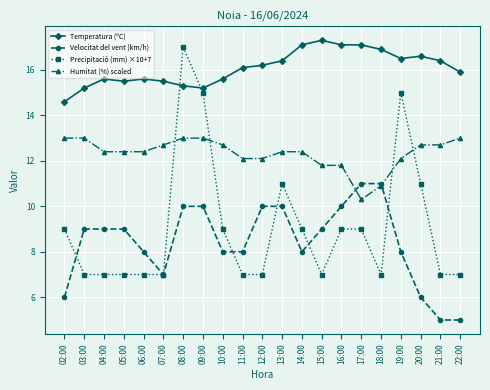

What is the sum of the Temperatura (ºC) values at 13:00 and 05:00?

31.9